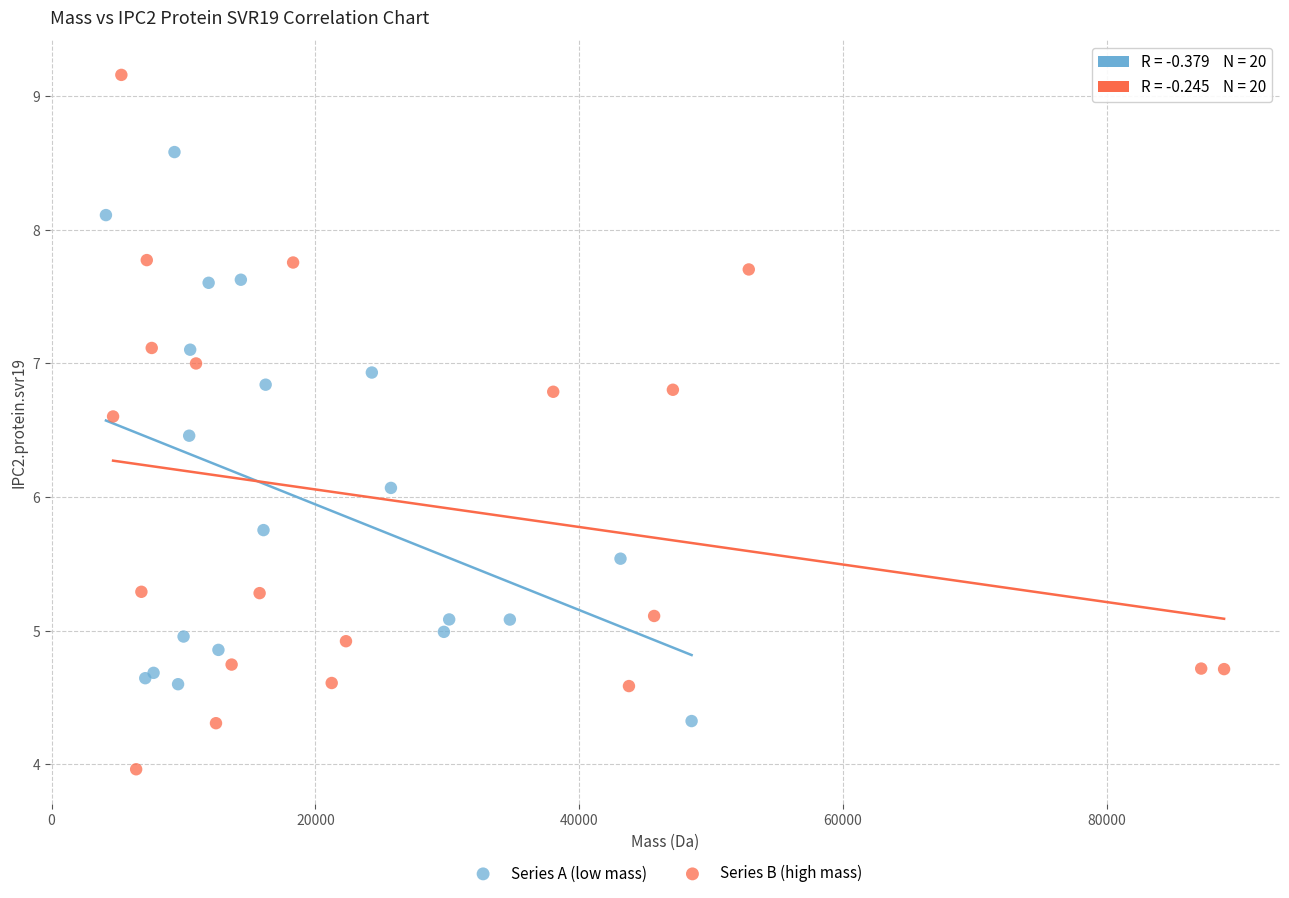

Which series reaches the minimum Y coordinate?

Series B (high mass)